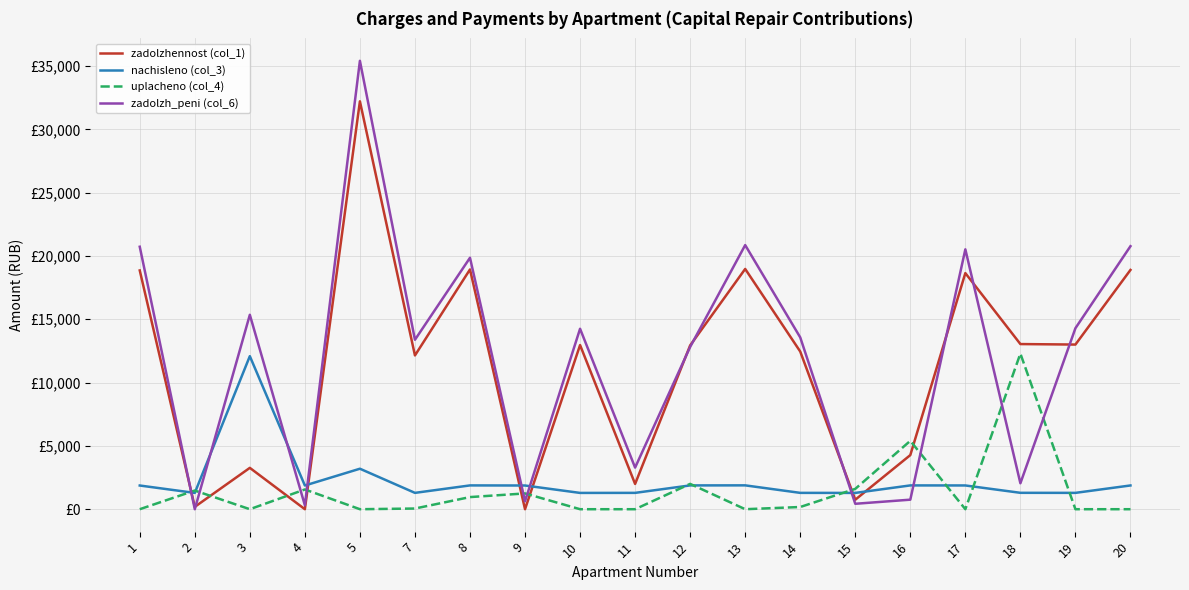

Is this an area chart (filled region under the line)?

No